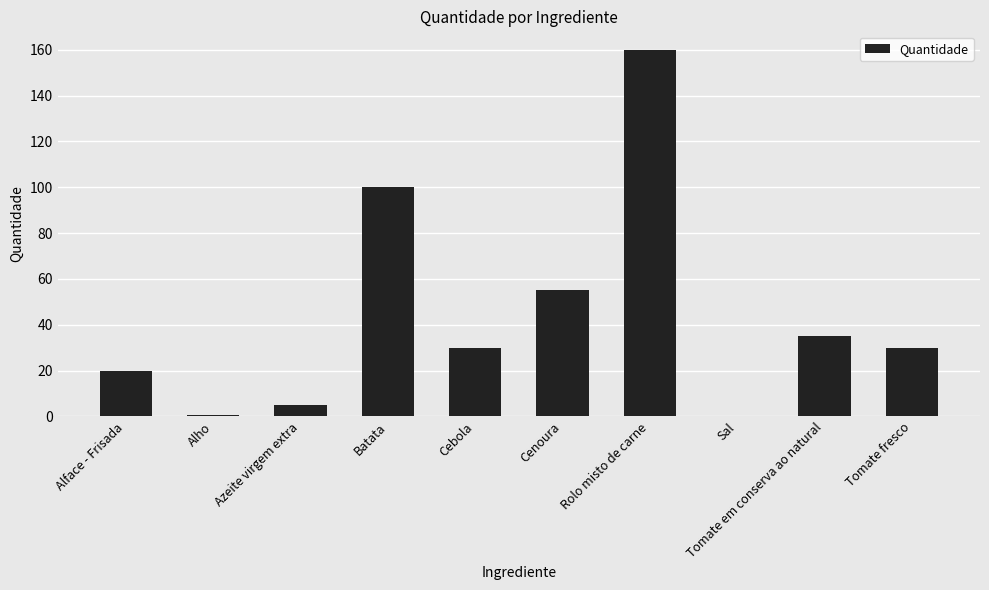

What is the maximum value shown in the chart?

160.0